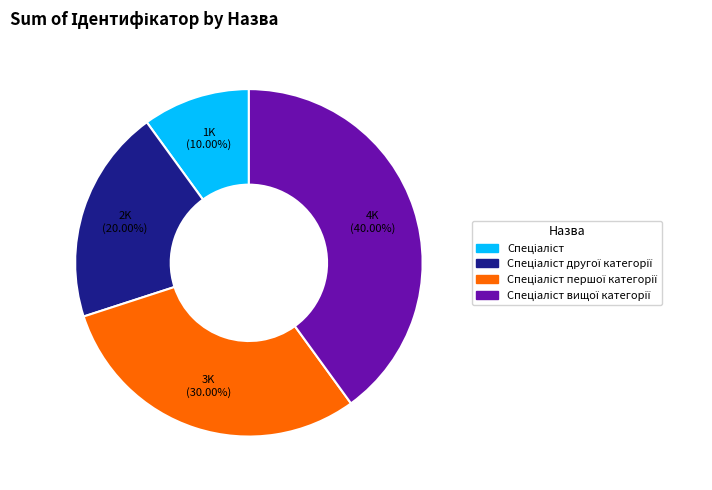

To the nearest percent, what is the average slice percentage?

25%